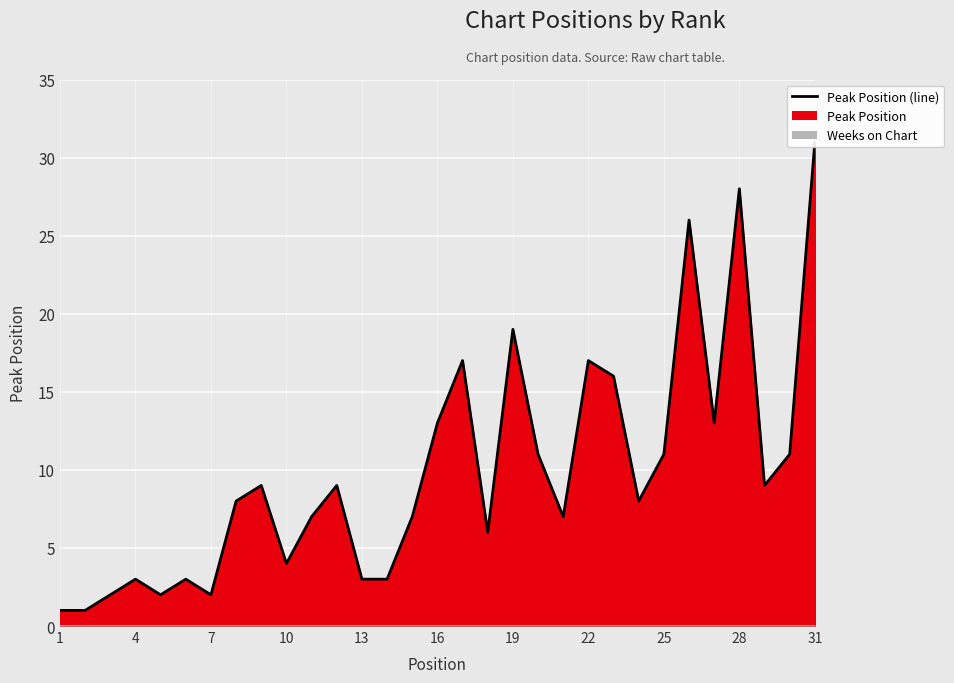

Rank the series by their average value, from highest to lowest.

Peak Position (line), Weeks on Chart (line)